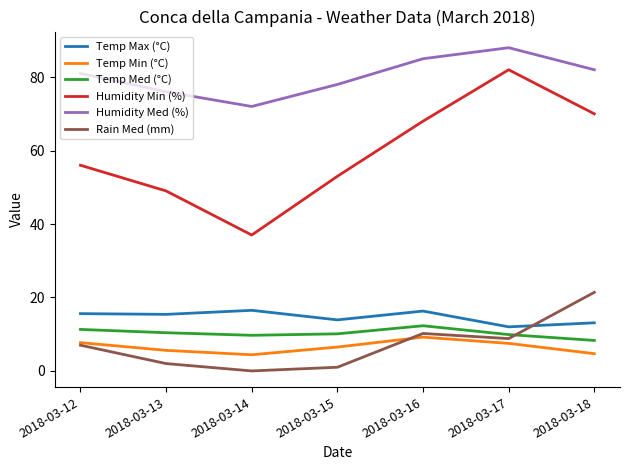

What value does the Temp Min (°C) series have at 2018-03-15?

6.5